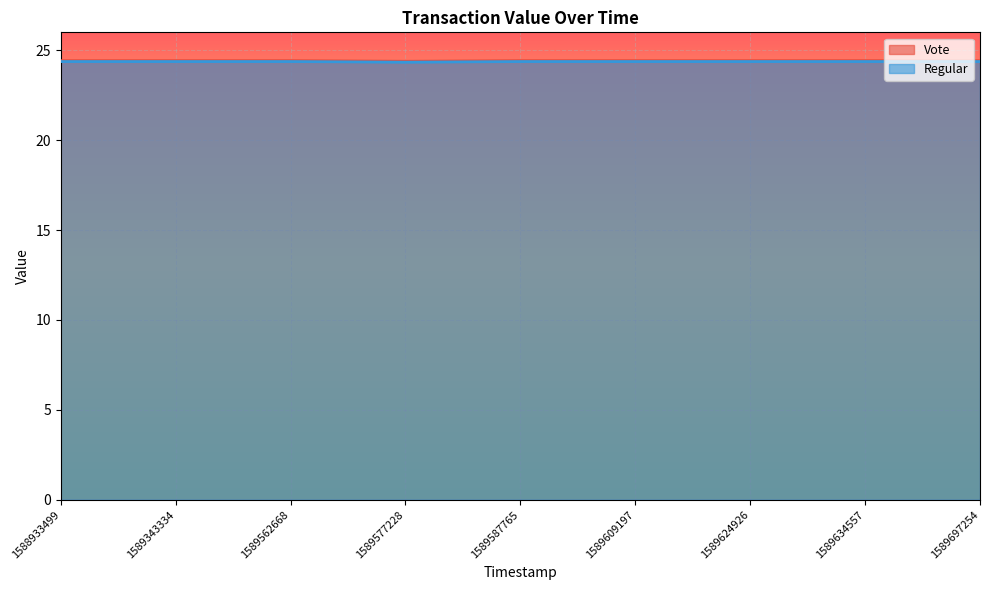

True or false: Vote and Regular intersect in this chart.

False